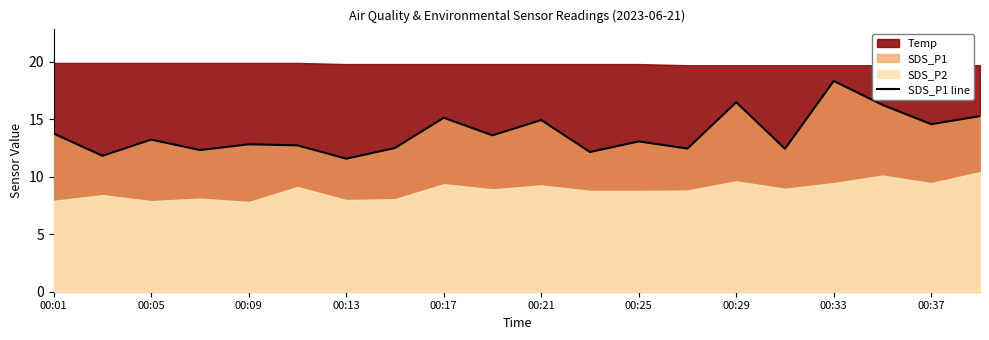

Which category has the highest value in the SDS_P1 line series?

00:33